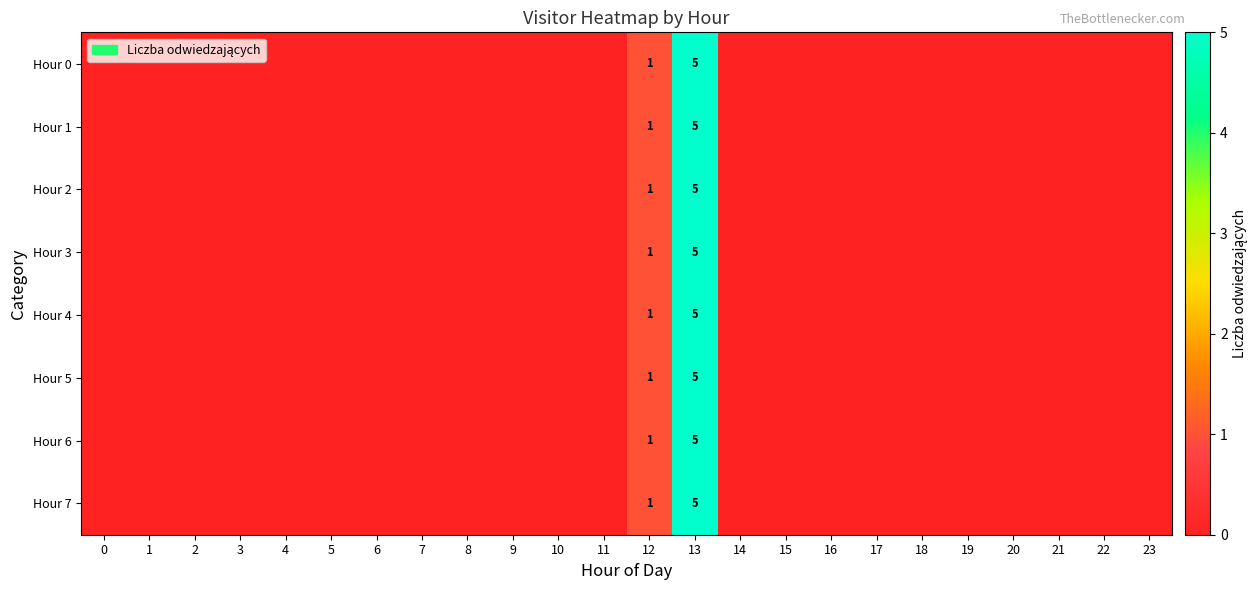

How many values in the Hour 3 series exceed 0?

2